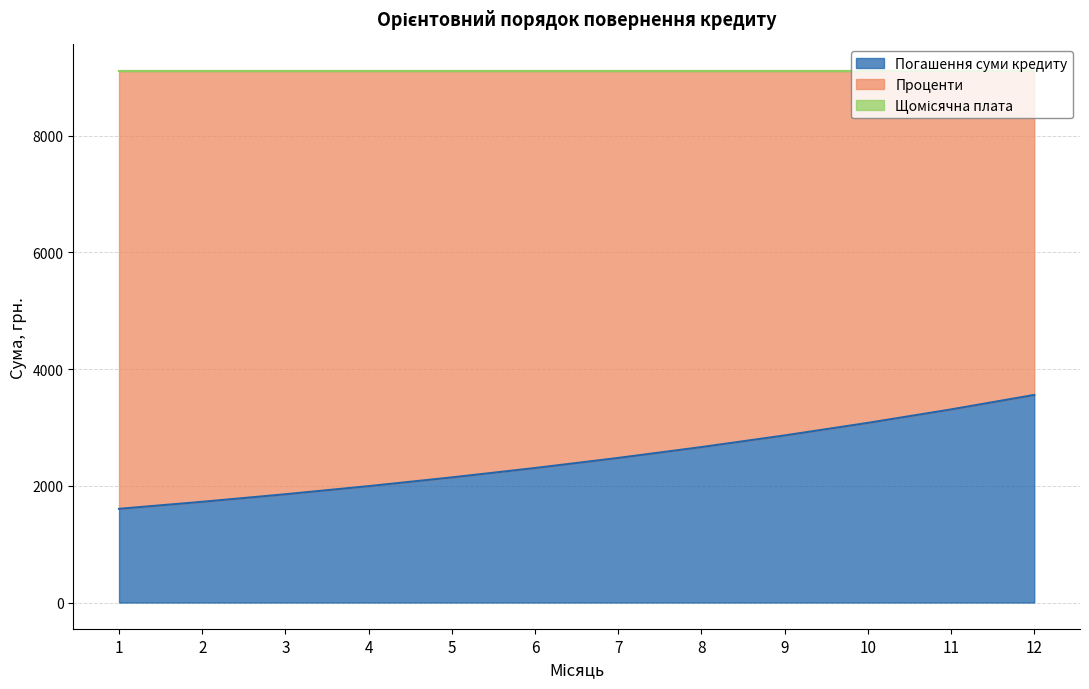

True or false: Погашення суми кредиту has more than 1 points higher than both neighbors.

False